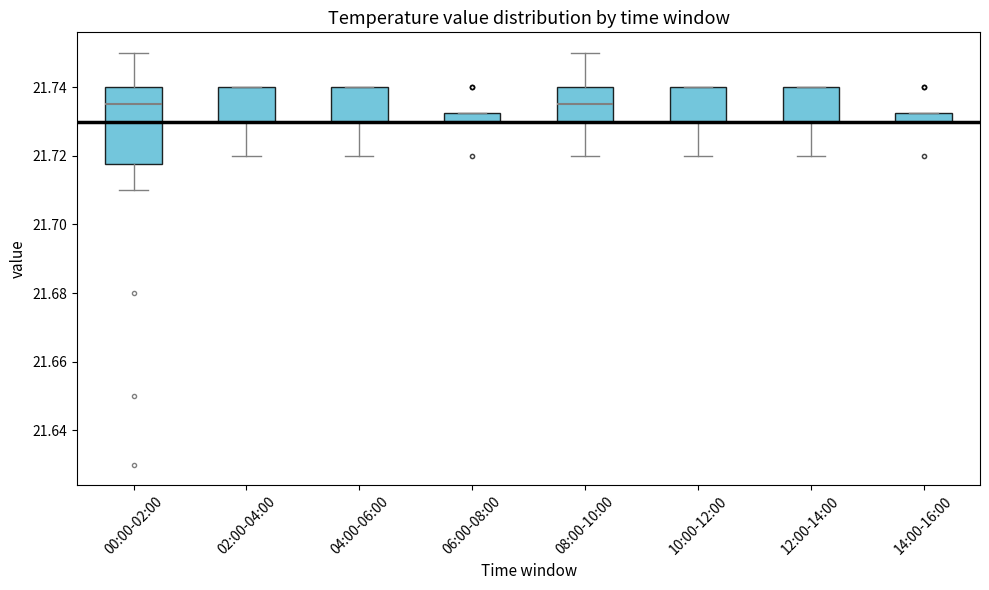

Where is the lower edge of the box for 08:00-10:00 on the y-axis? The values are not printed on the chart, so give them approximately, as read against the axis.

21.730